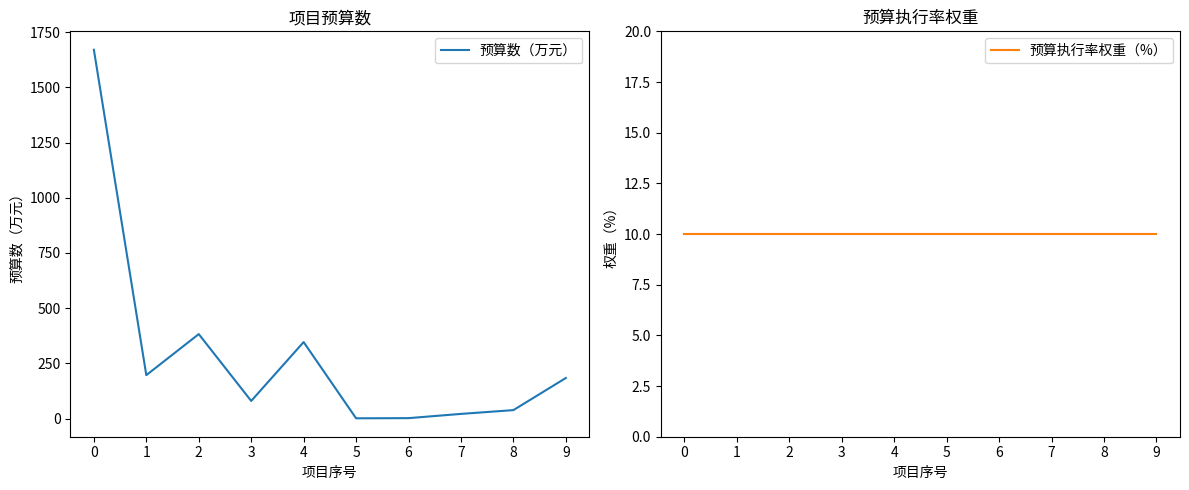

Between 5 and 6, which series saw the biggest shift?

预算数（万元）